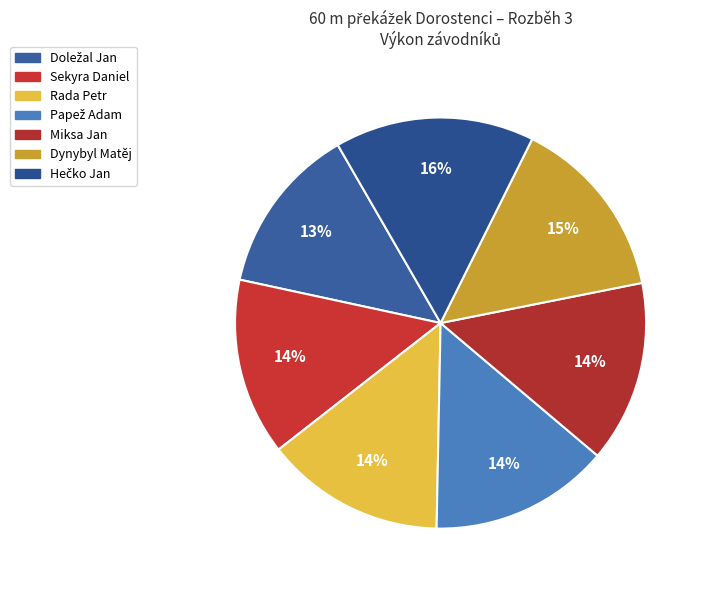

Is there any slice that represents more than half of the pie?

No